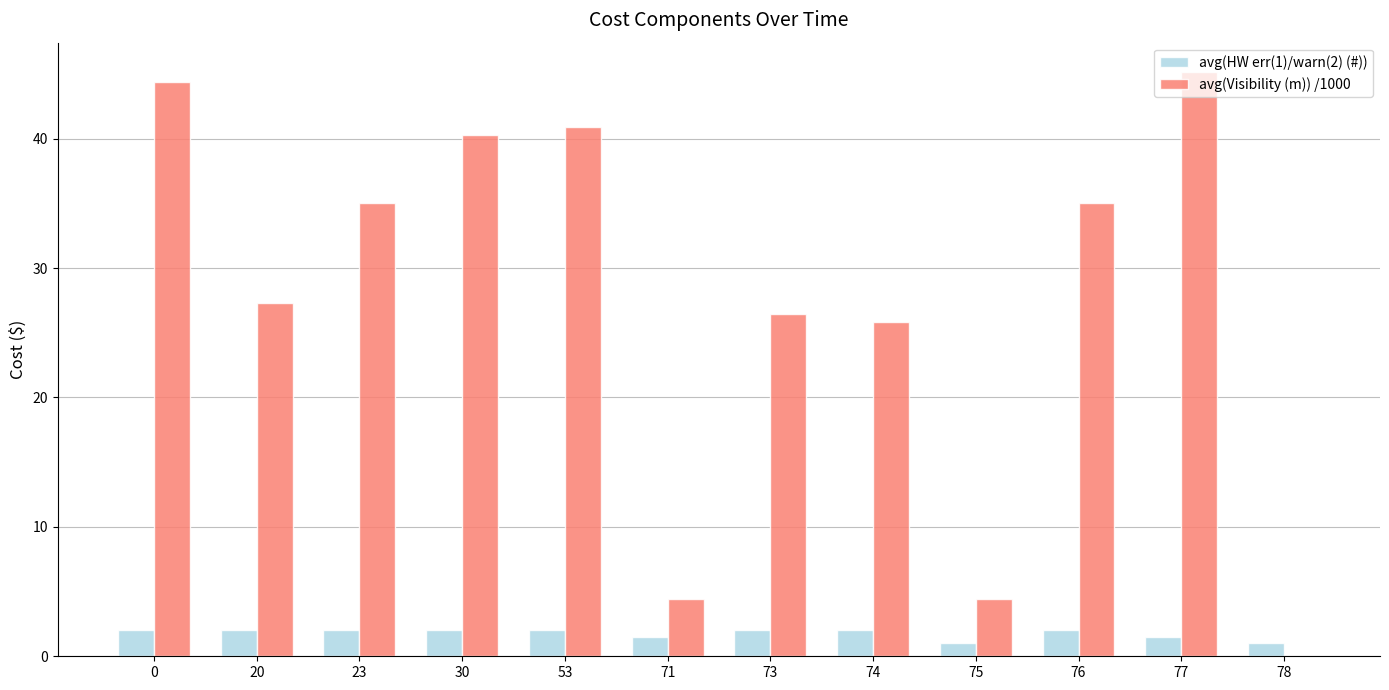

Read the avg(HW err(1)/warn(2) (#)) value at 77.

1.5